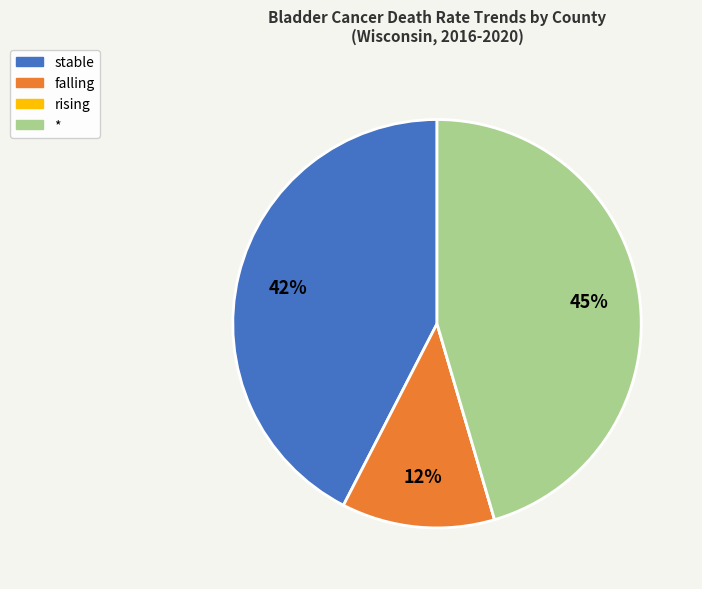

Which slice is the largest?

*